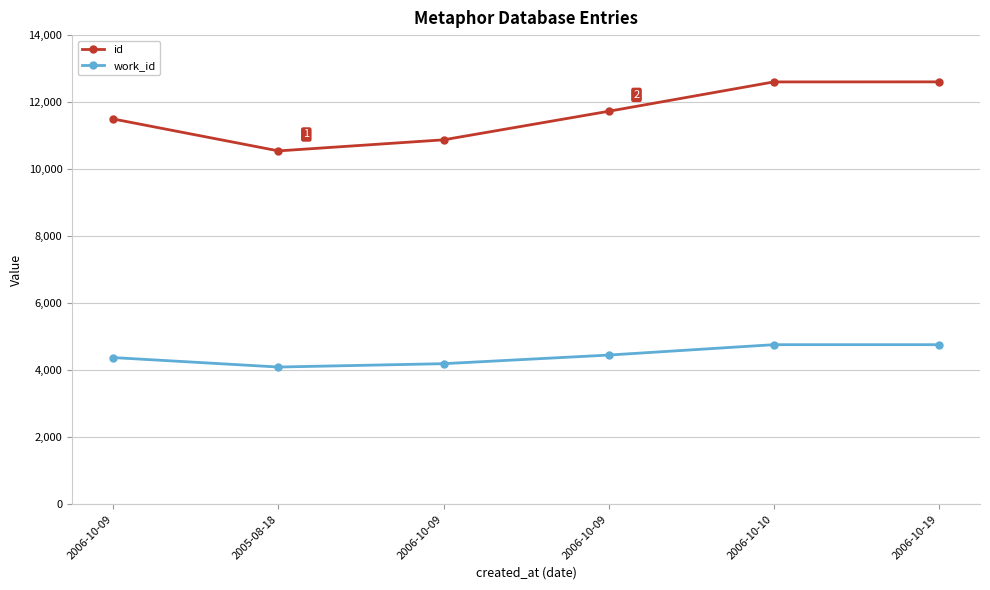

How many work_id values are between 4195 and 4762?

5